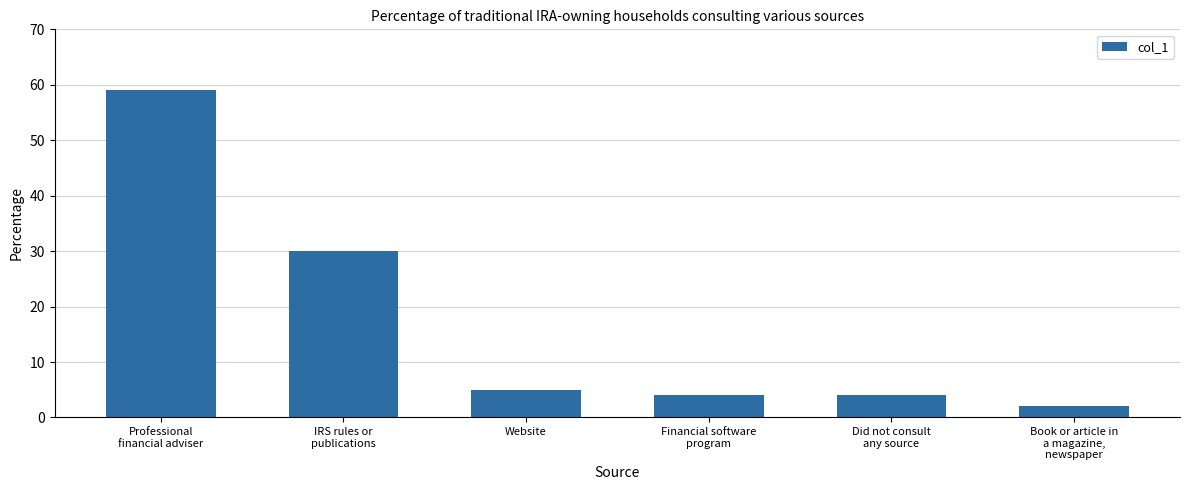

What value does the data have at Website?

5